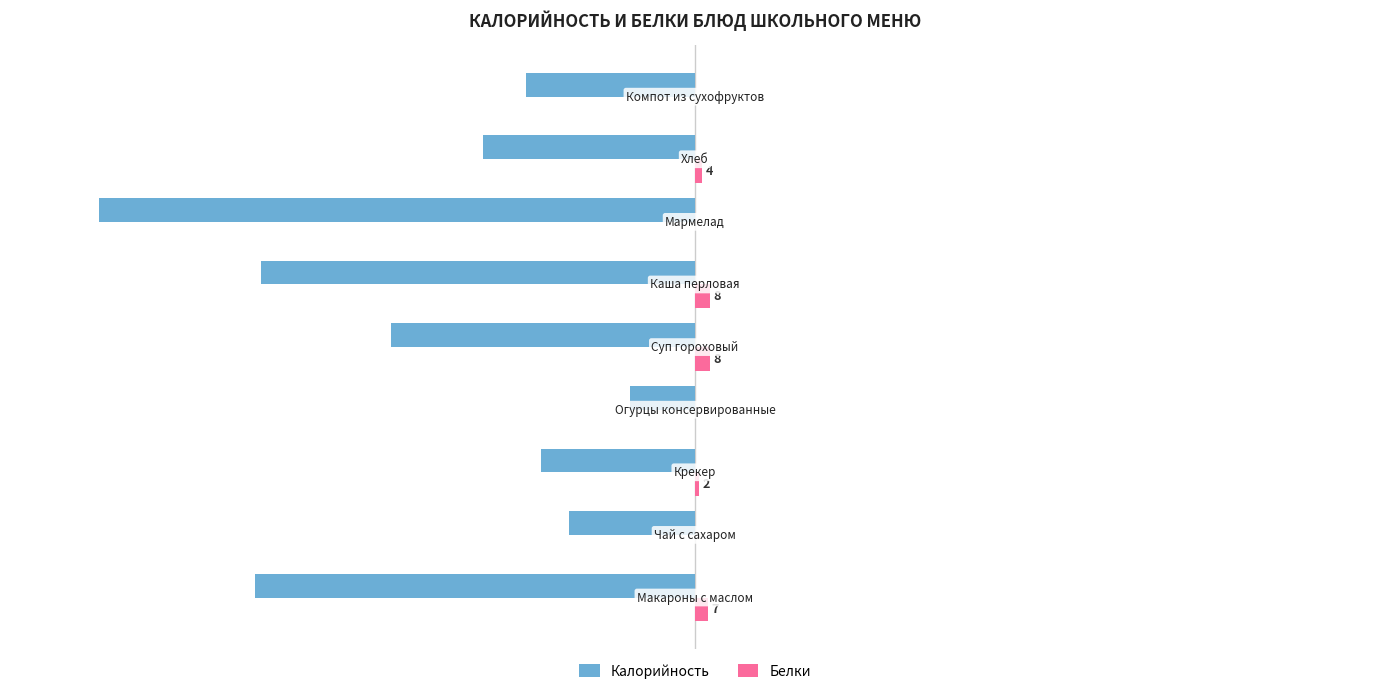

Reading left to right, extract all data points from this chart.

Калорийность: −400=-237	−300=-68	−200=-83	−100=-35	0=-164	100=-234	200=-321	300=-114	400=-91
Белки: −400=7	−300=0	−200=2	−100=0	0=8	100=8	200=0	300=4	400=0